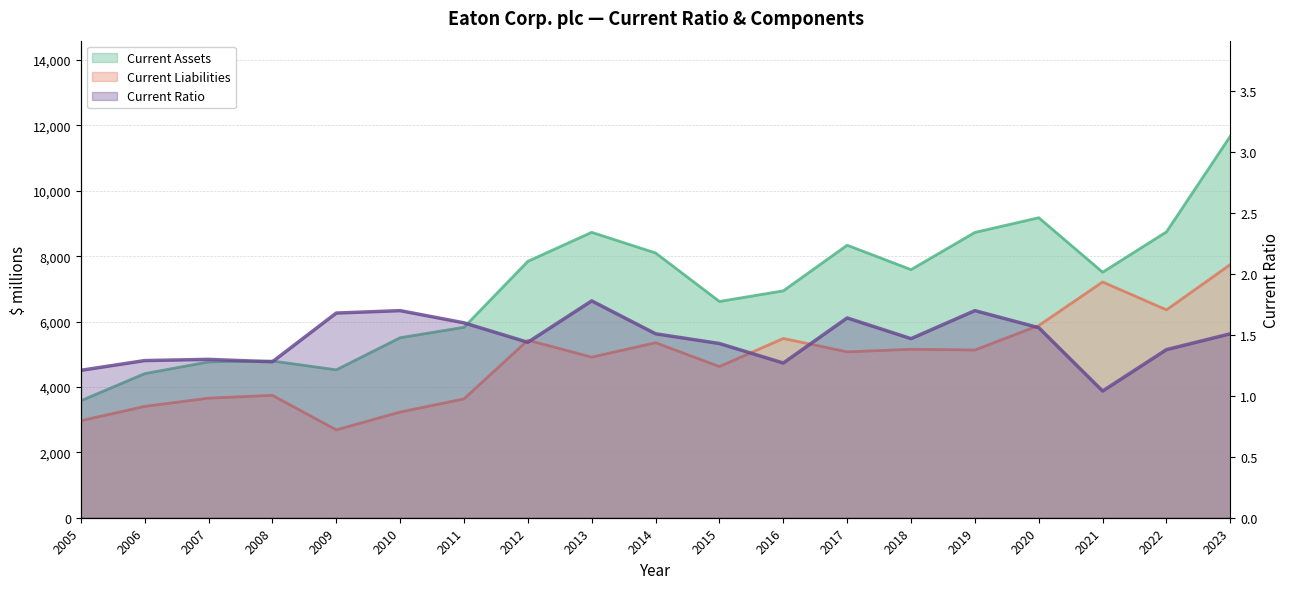

At how many categories does at least one series exceed 11126?

1